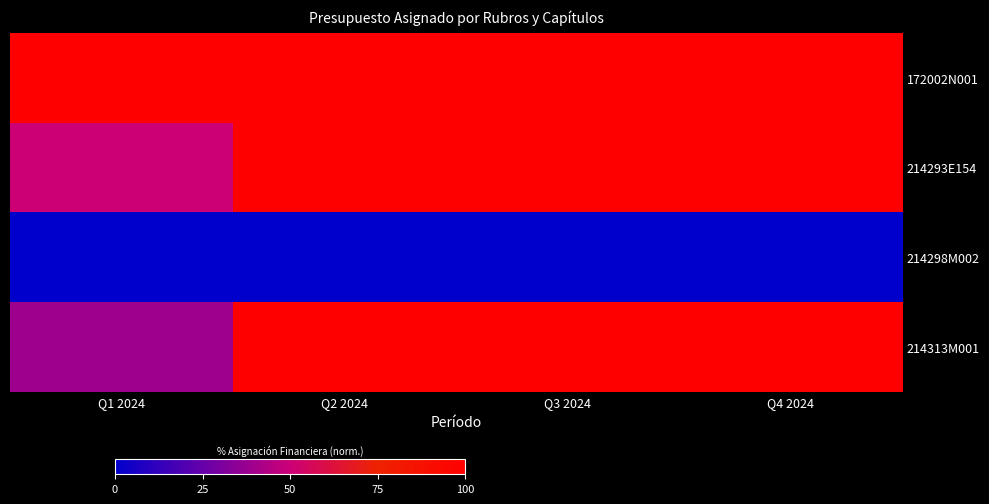

How many series are shown in this chart?

4